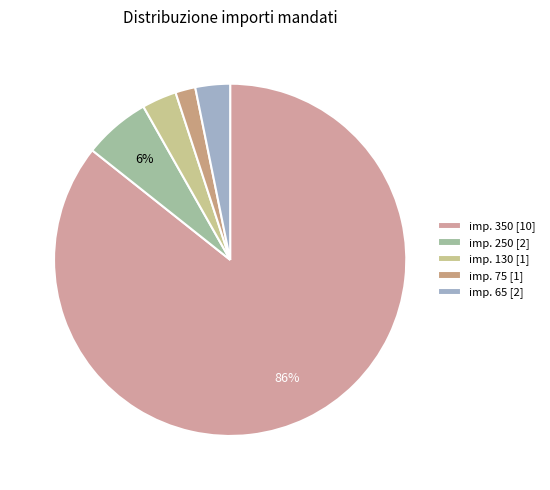

Is there any slice that represents more than half of the pie?

Yes